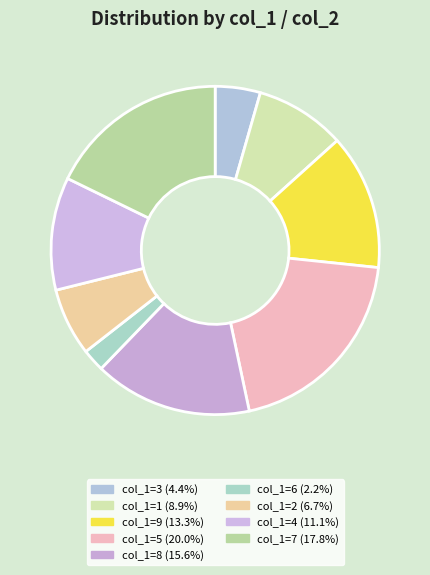

How many slices are in this pie chart?

9